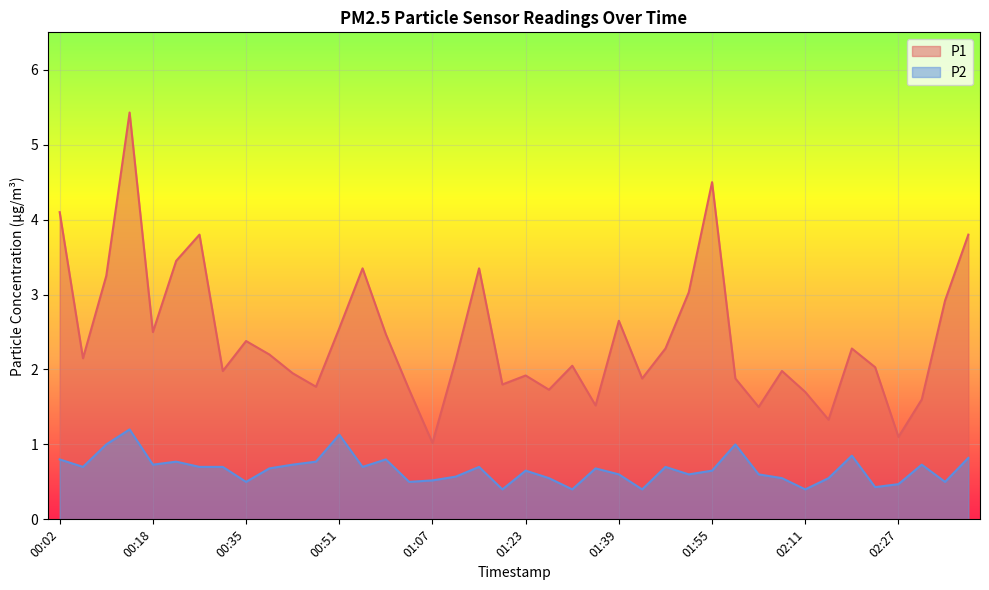

At which category does P1 reach its first local valley?

00:06